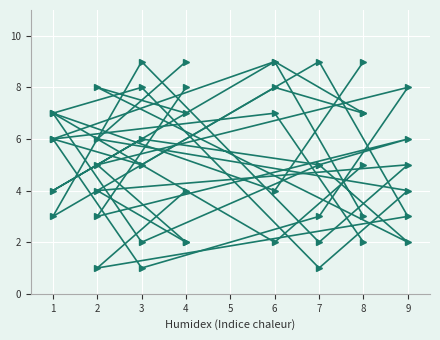

What is the minimum value for col_6?

2